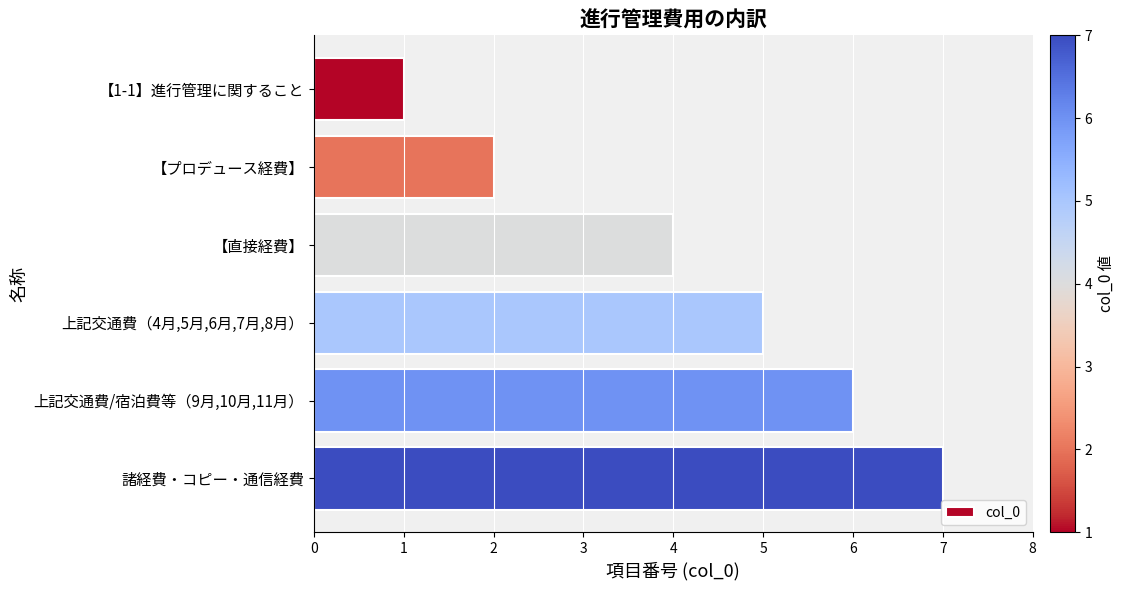

Is it true that the value at 上記交通費/宿泊費等（9月,10月,11月） is 6?

True